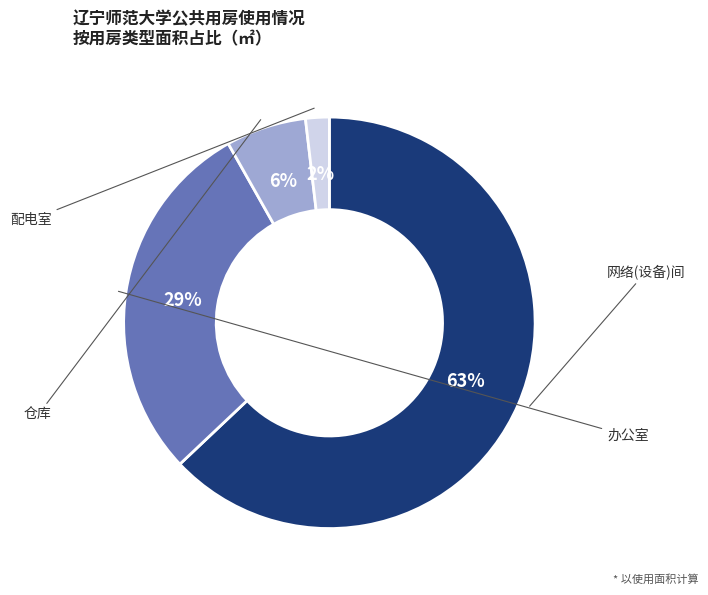

Is there any slice that represents more than half of the pie?

Yes